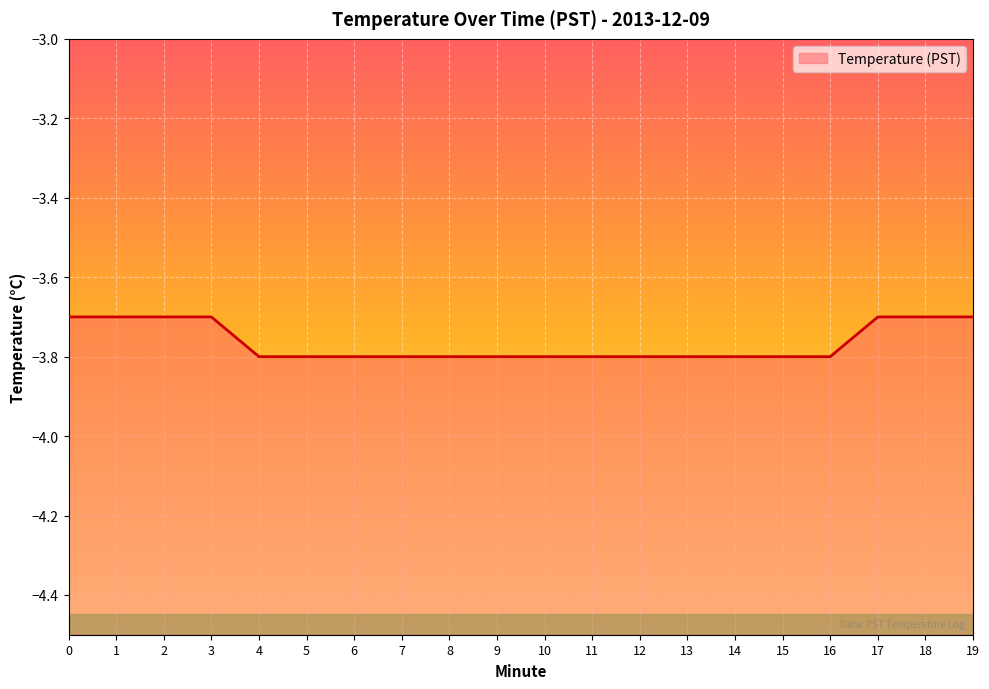

List the labels in order of value, largest first.

0, 1, 2, 3, 17, 18, 19, 4, 5, 6, 7, 8, 9, 10, 11, 12, 13, 14, 15, 16